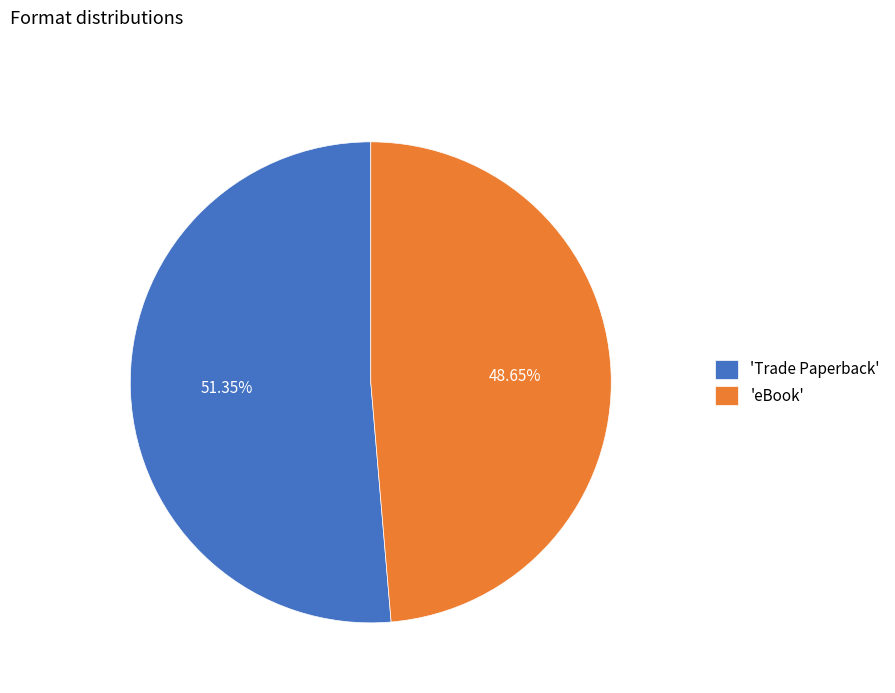

What is the smallest slice in the pie chart?

'eBook'